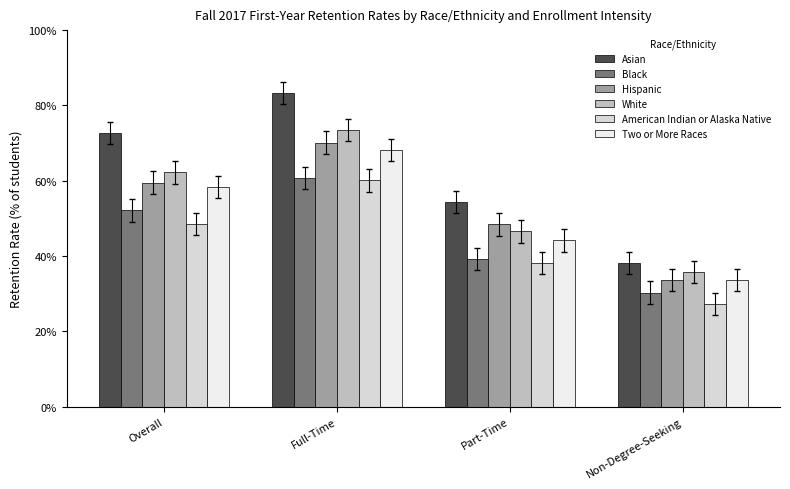

Does the chart contain any negative values?

No